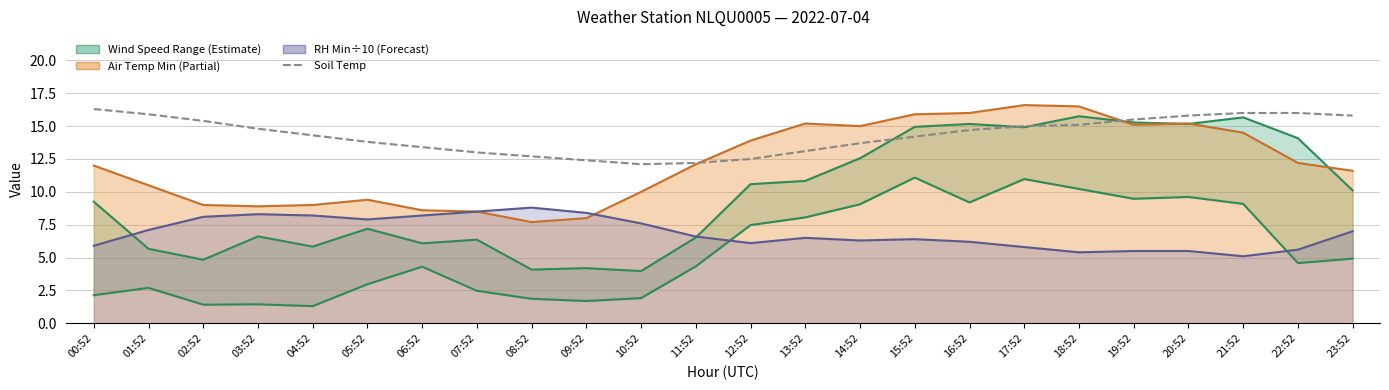

Which series changed the most between 17:52 and 21:52?

AIR_TEMP_MIN